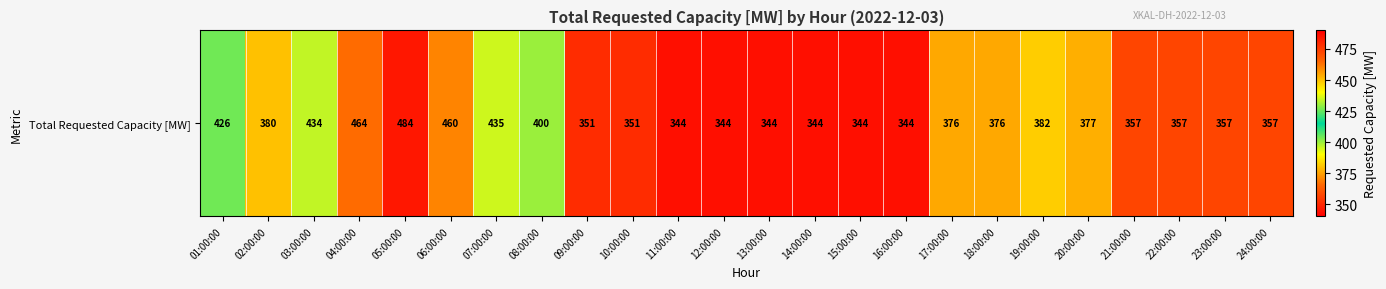

Between 14:00:00 and 11:00:00, which is larger?

14:00:00